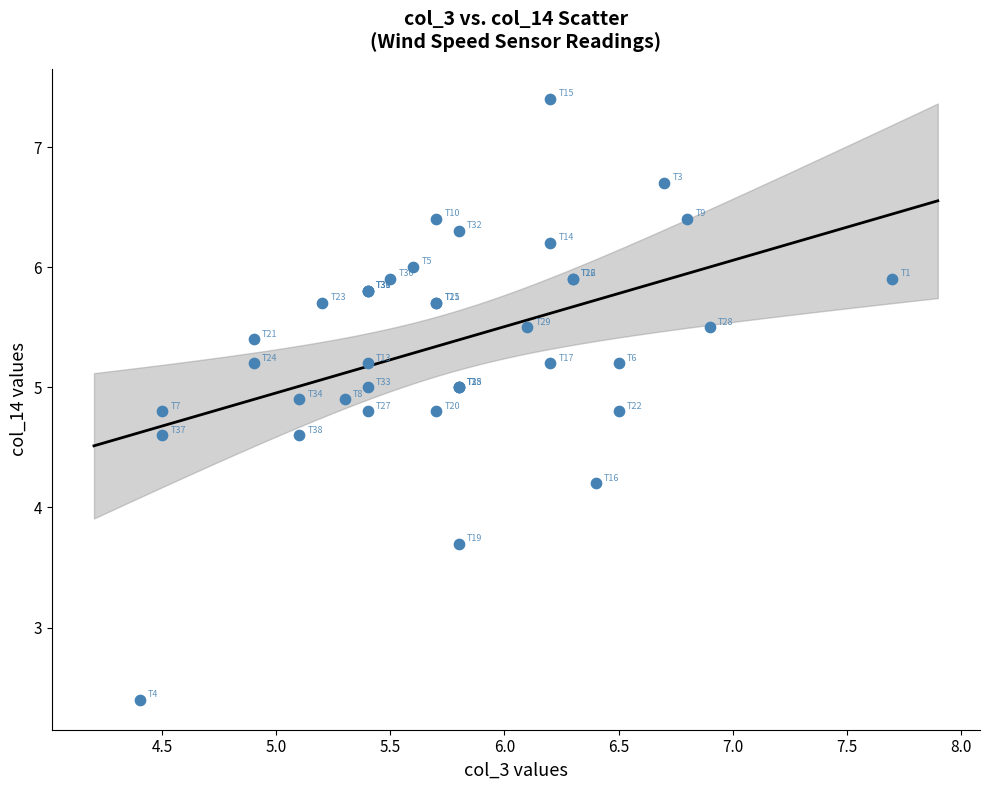

What Y value in the scatter plot is closest to 4?

4.2